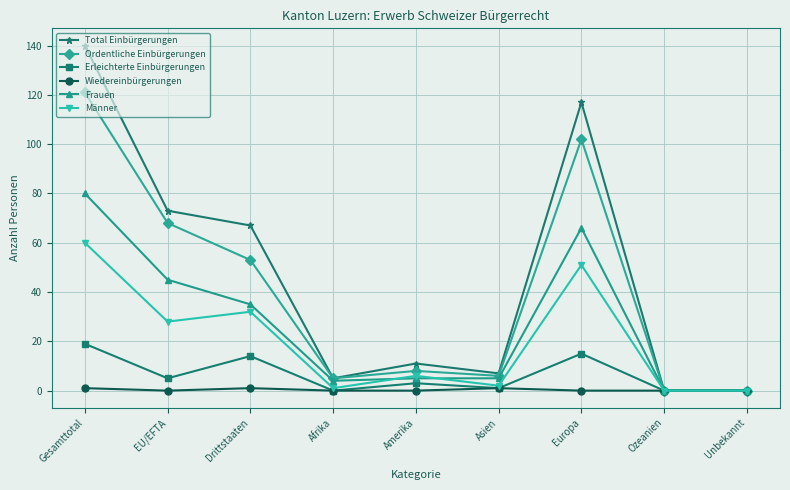

Is it true that Erleichterte Einbürgerungen equals 14 at Drittstaaten?

True